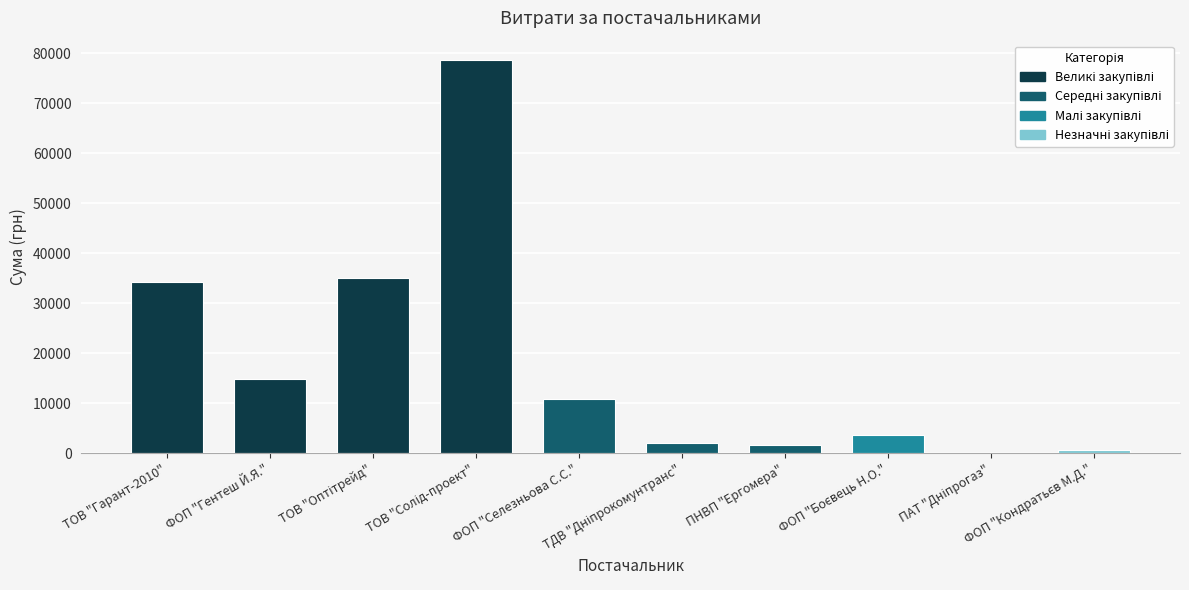

What is the average value?

18189.5